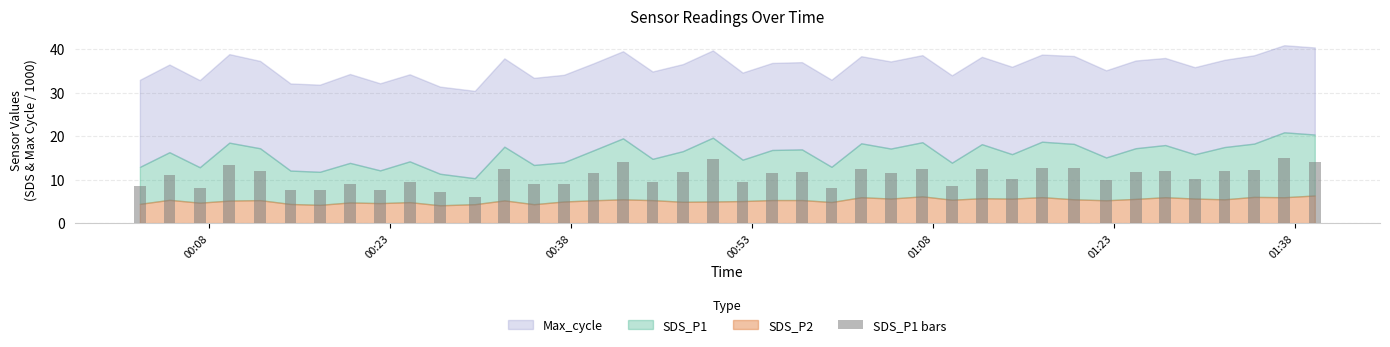

Are the bars grouped side by side (vs. stacked)?

No